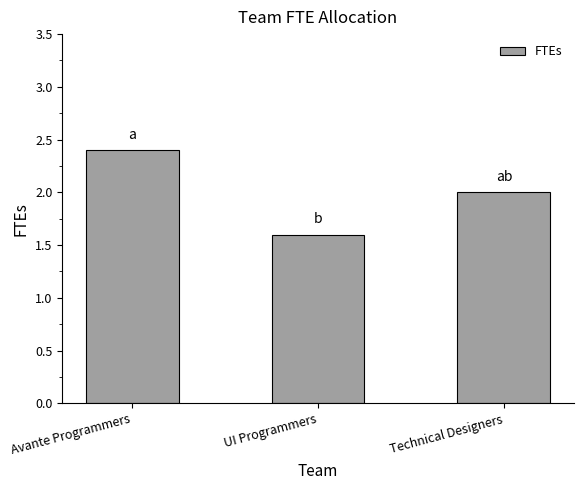

Which has a higher value, Technical Designers or UI Programmers?

Technical Designers